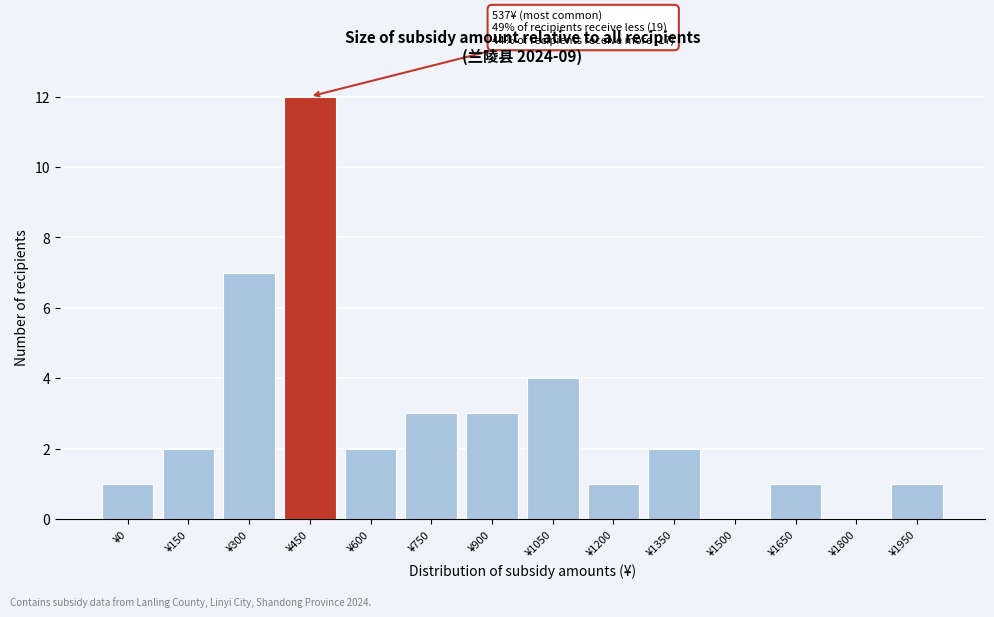

Reading right to left, transcribe all the data shown in this chart.

¥1950=1	¥1800=0	¥1650=1	¥1500=0	¥1350=2	¥1200=1	¥1050=4	¥900=3	¥750=3	¥600=2	¥450=12	¥300=7	¥150=2	¥0=1